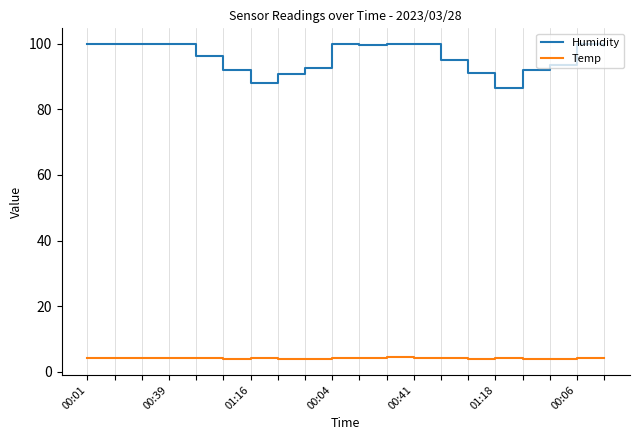

What is the difference between the second highest and minimum values in the Temp series?

0.5